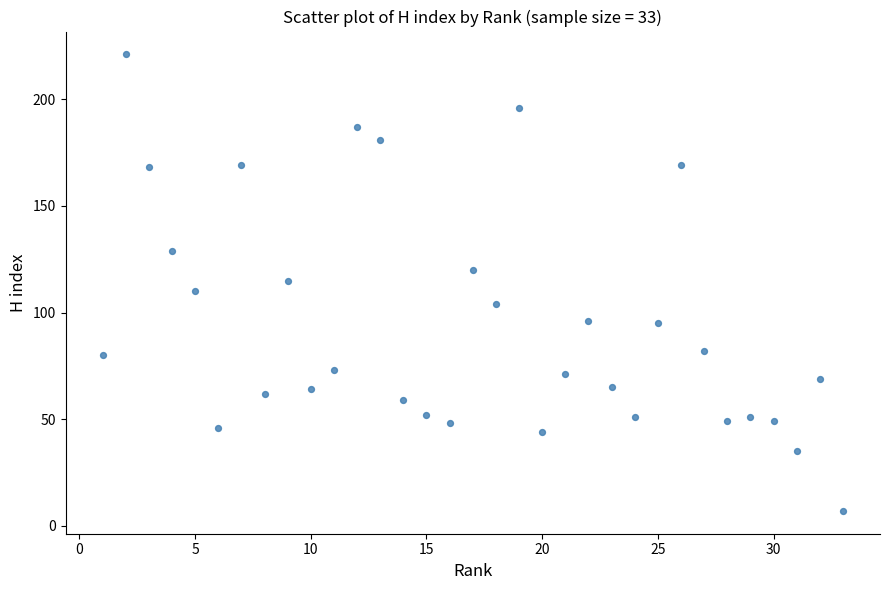

What is the range of X values (max minus min)?

32